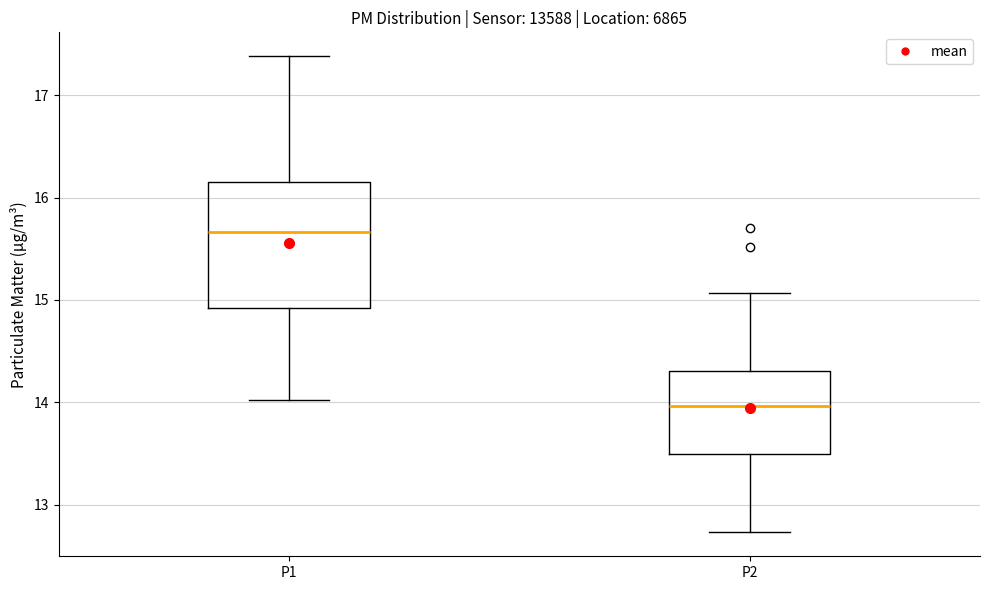

Which box's median line is the lowest?

P2